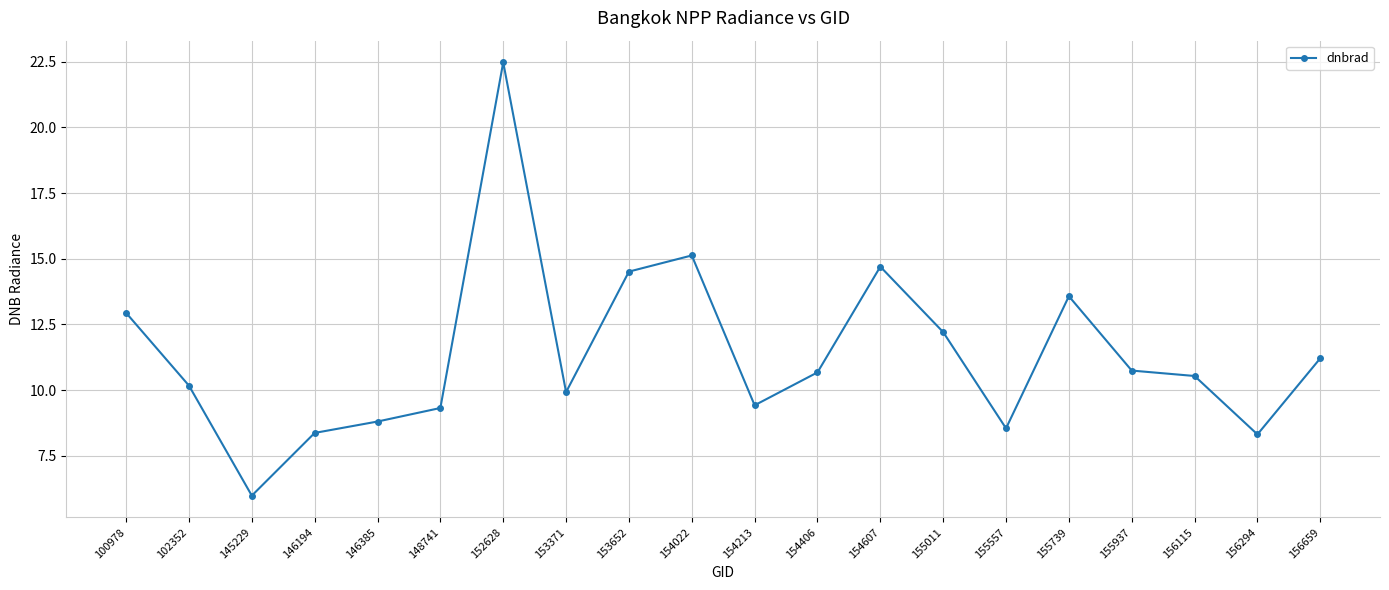

What is the sum of the values at 154213 and 146385?

18.2